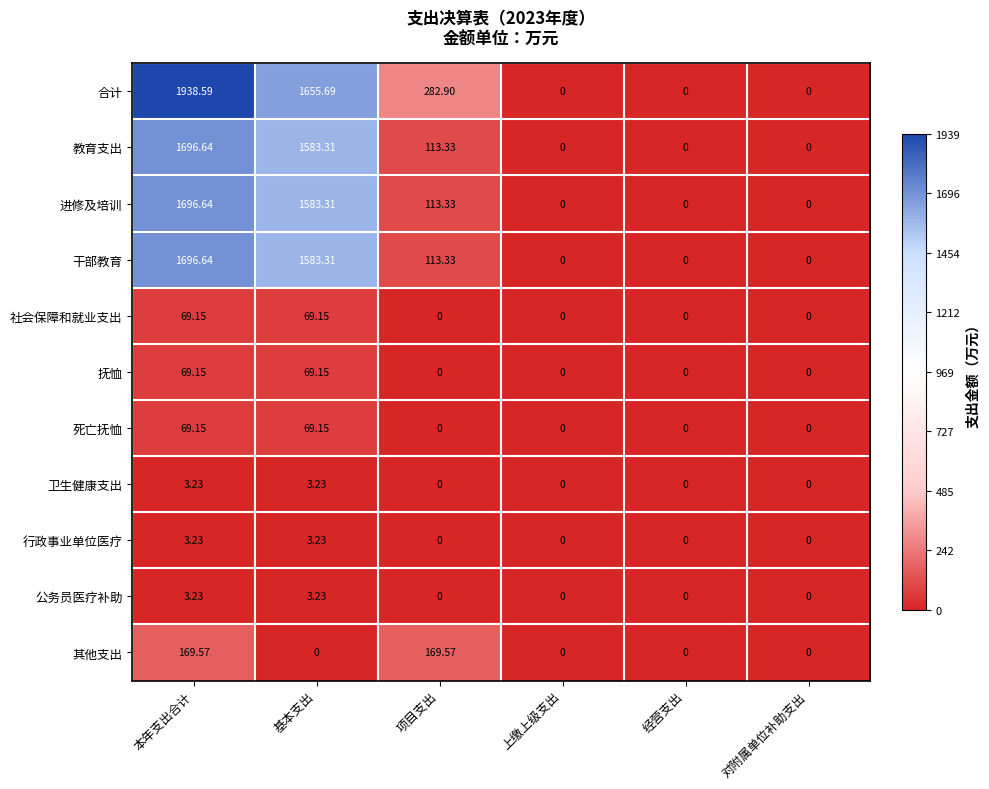

Is the value of 行政事业单位医疗 at 项目支出 greater than the value of 教育支出 at 基本支出?

No